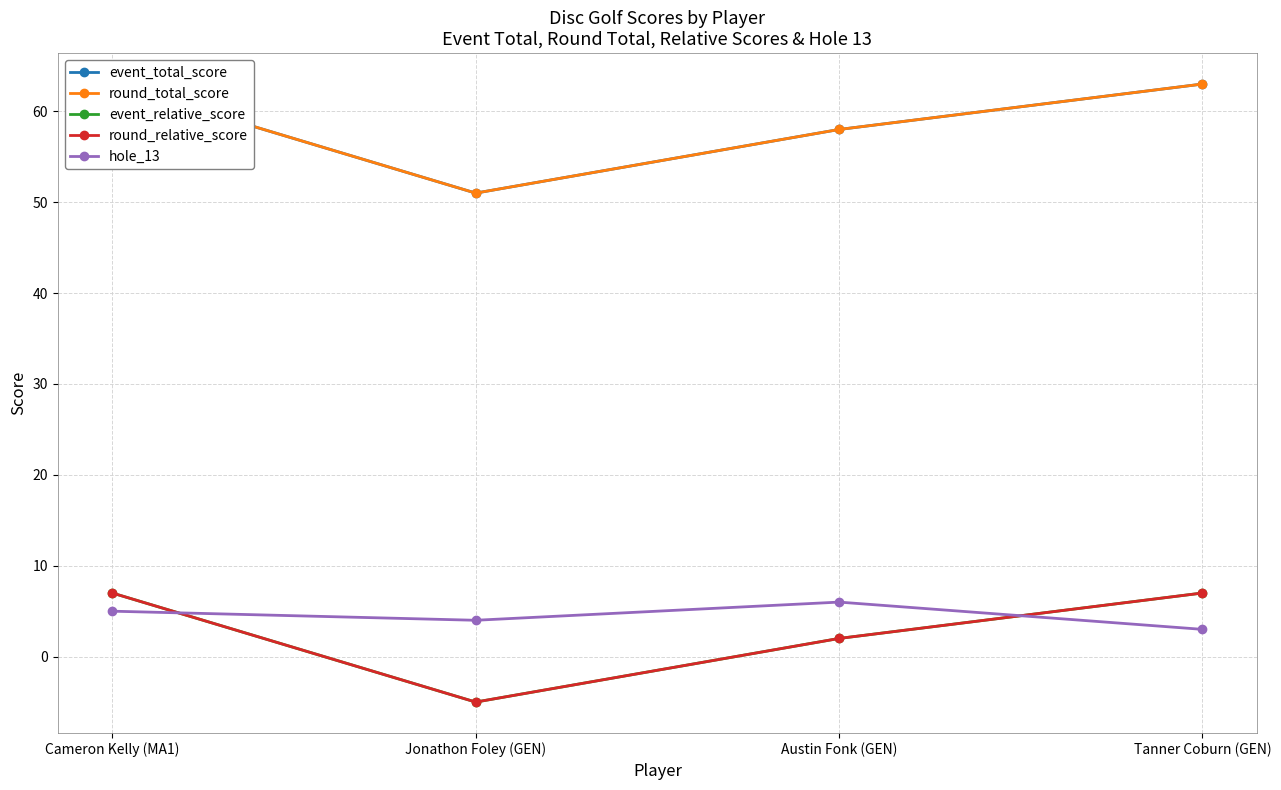

How many values in the hole_13 series exceed 5?

1